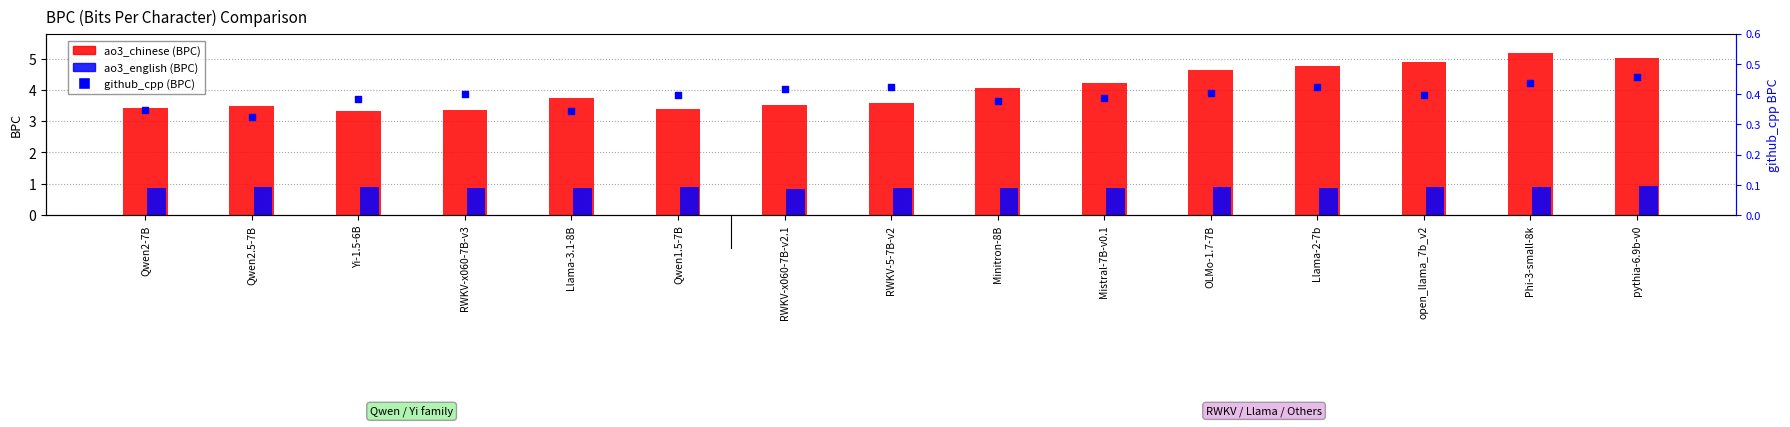

Which series reaches the maximum Y coordinate?

ao3_chinese (BPC)